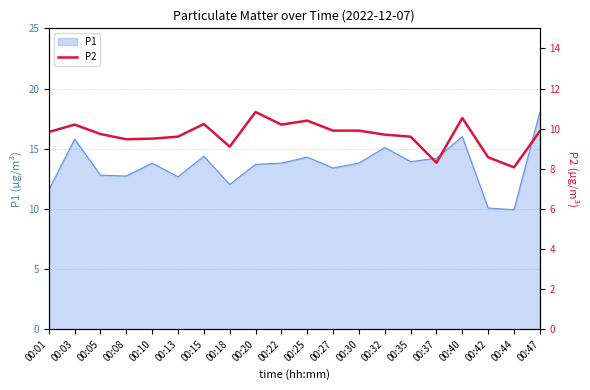

Where is the first local maximum?

00:03